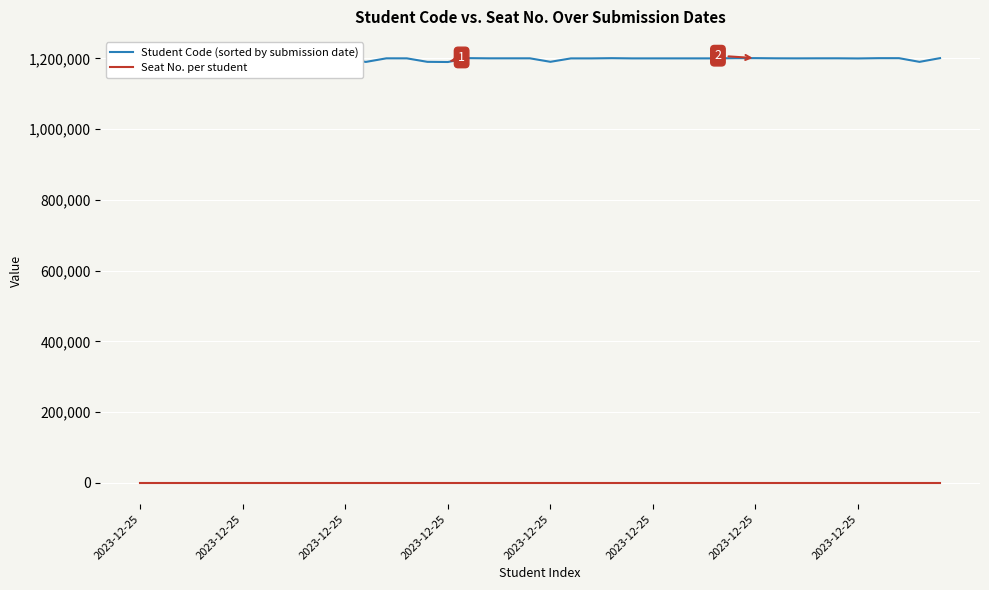

Rank the series by their average value, from lowest to highest.

Seat No. per student, Student Code (sorted by submission date)